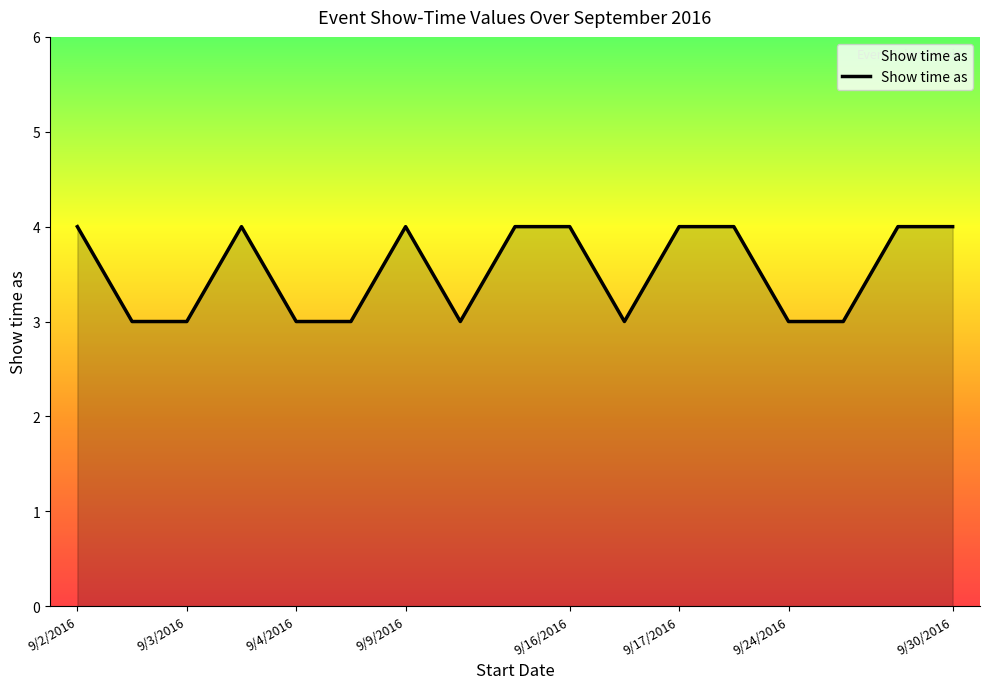

What is the greatest value displayed?

4